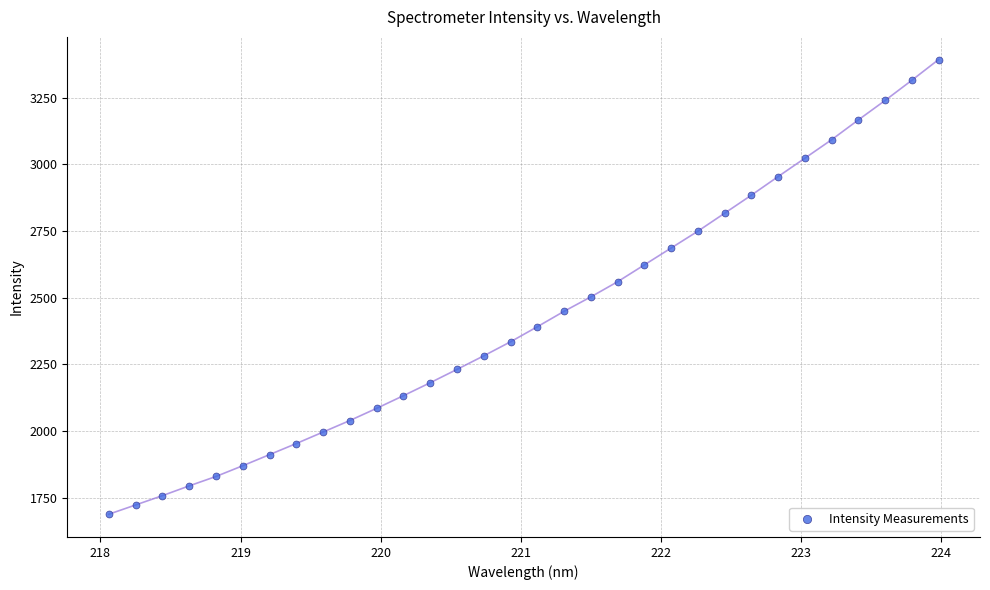

What is the range of X values (max minus min)?

5.9